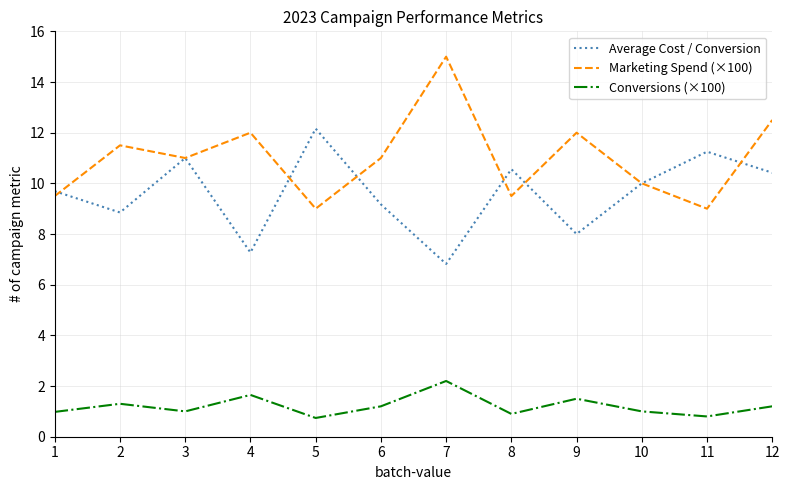

List the labels in order of Average Cost / Conversion value, largest first.

5, 11, 3, 8, 12, 10, 1, 6, 2, 9, 4, 7